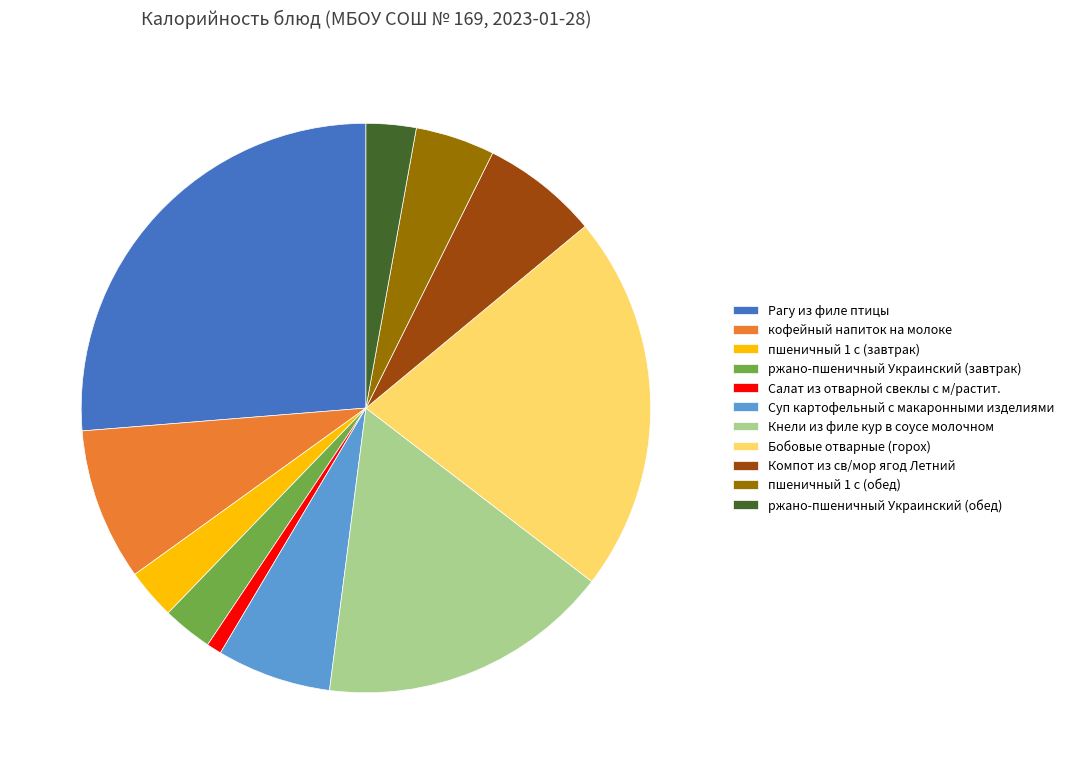

The Салат из отварной свеклы с м/растит. slice represents 16% of the pie. True or false?

False